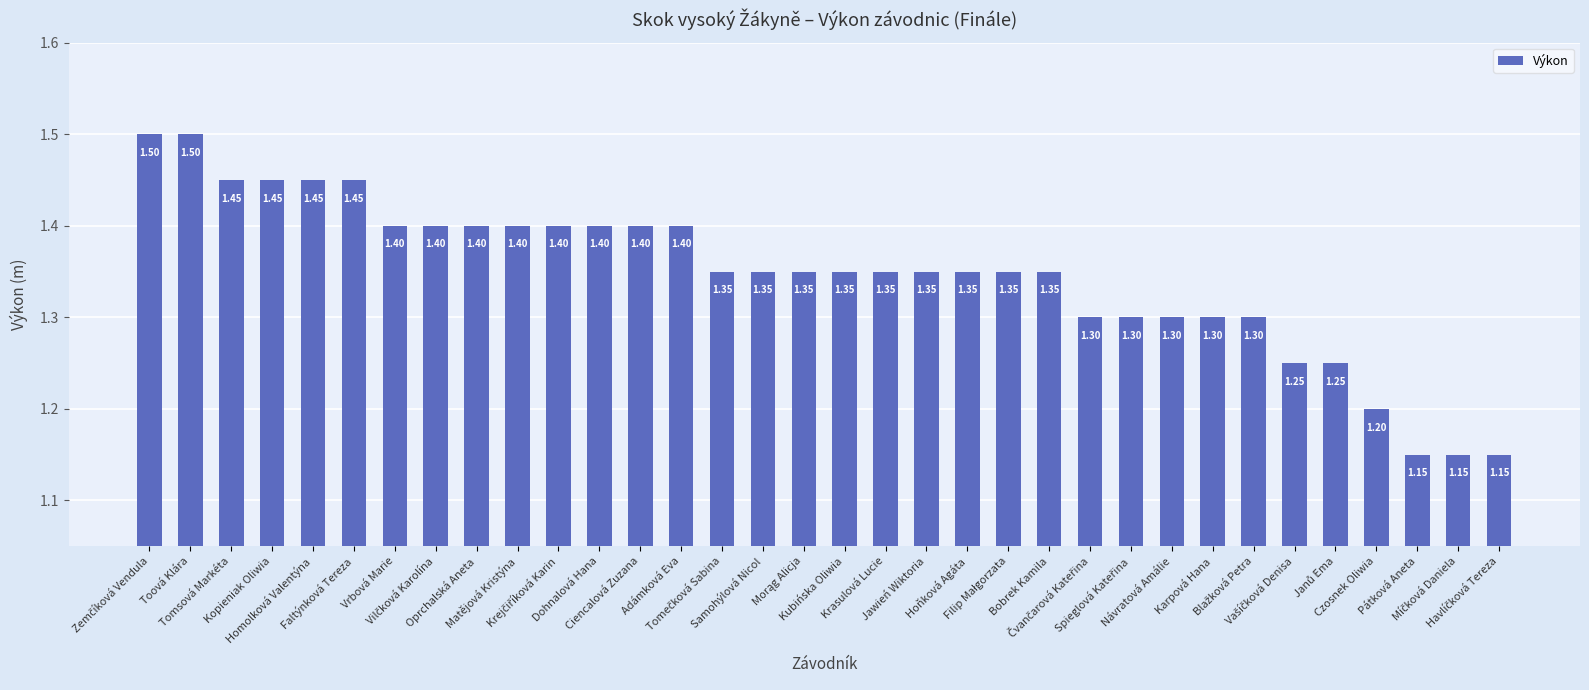

What is the sum of all values?

45.8